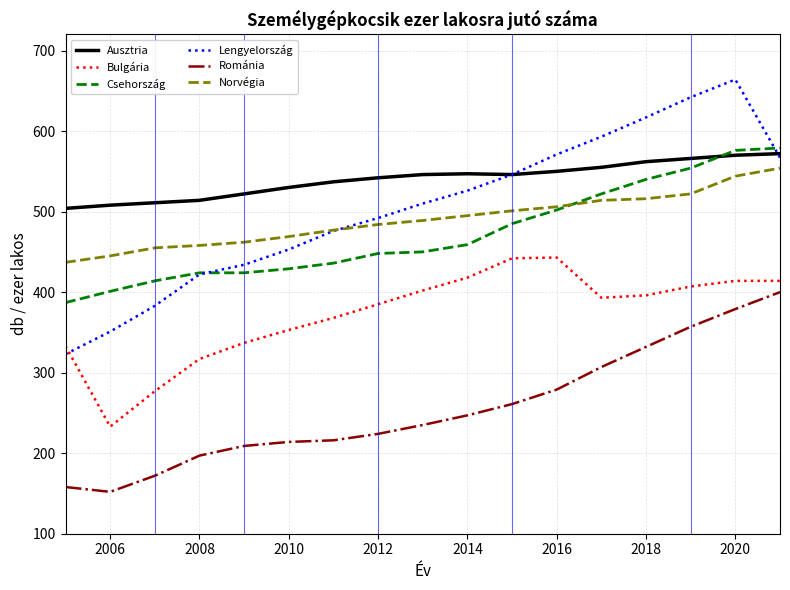

At how many categories does at least one series exceed 288?

17